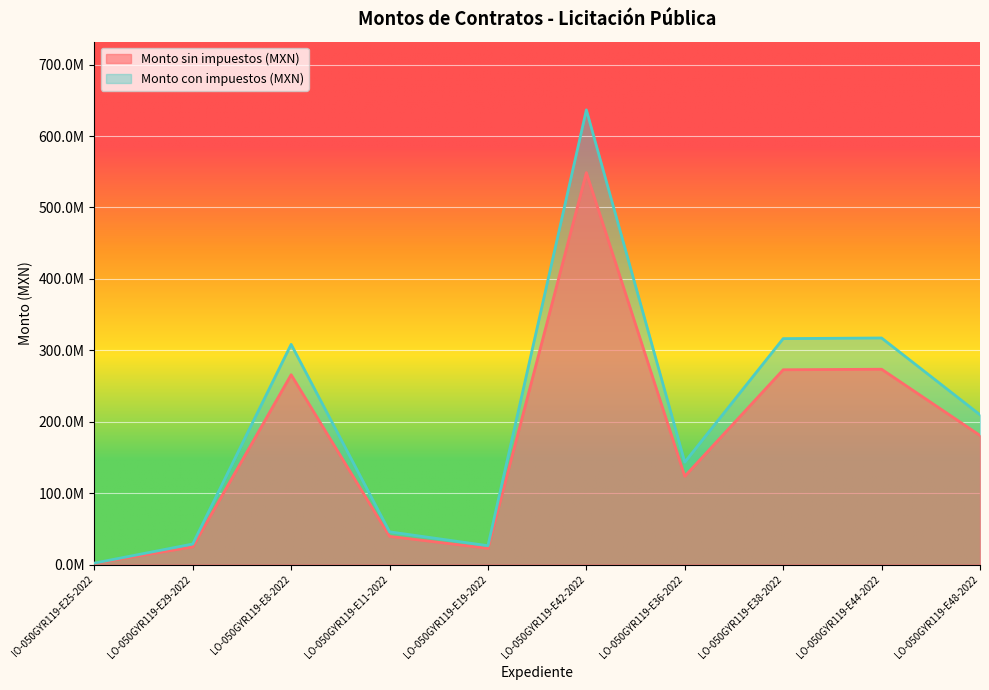

Which series has the largest range (max minus min)?

Monto con impuestos (MXN)